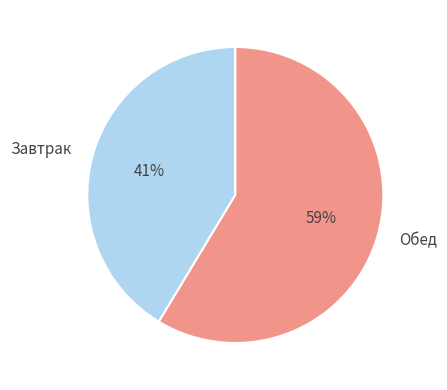

Which category has the smallest portion of the pie?

Завтрак